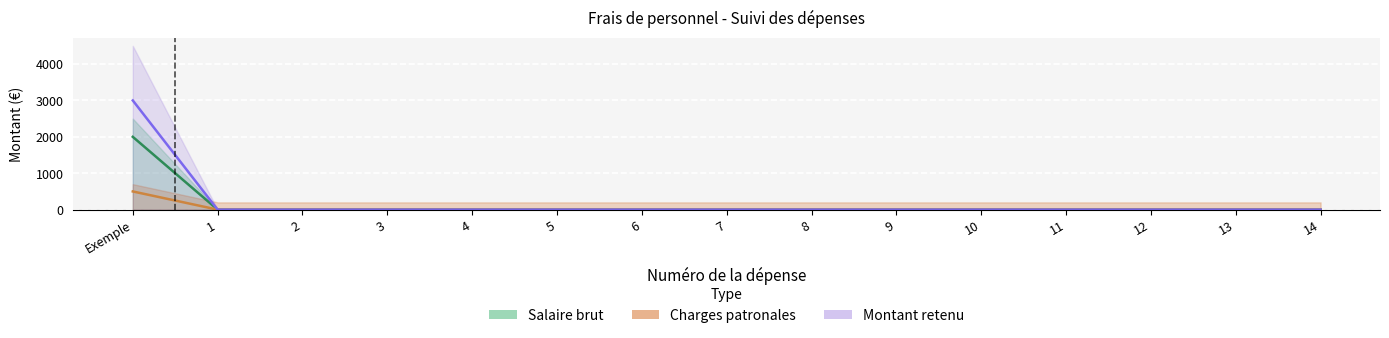

Is it true that Charges patronales equals 0 at 14?

True